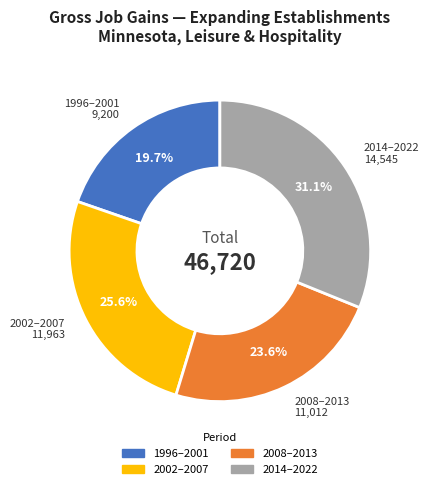

Is there a majority slice in this chart?

No